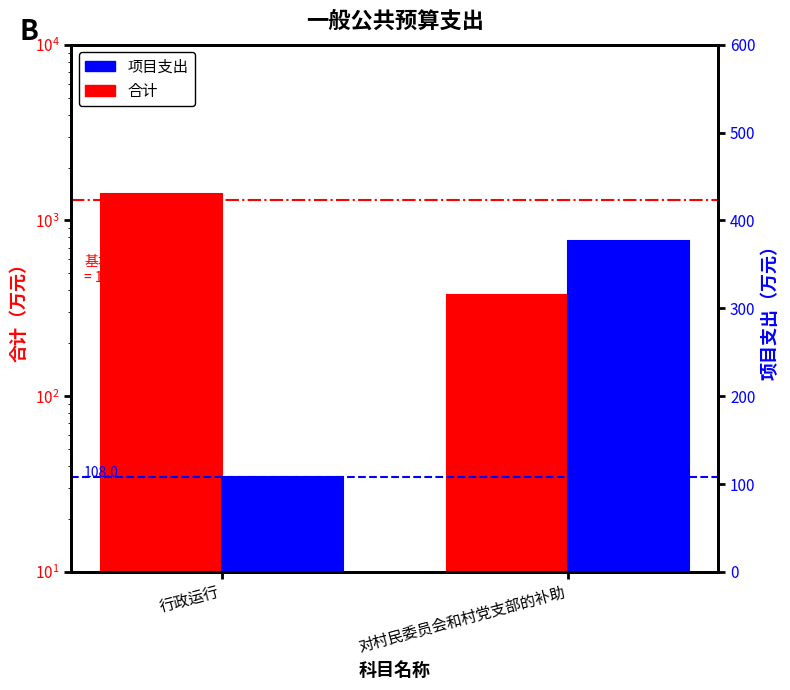

Reading left to right, list all the values displayed in this chart.

合计: 1411.8	377.0
项目支出: 108.0	377.0